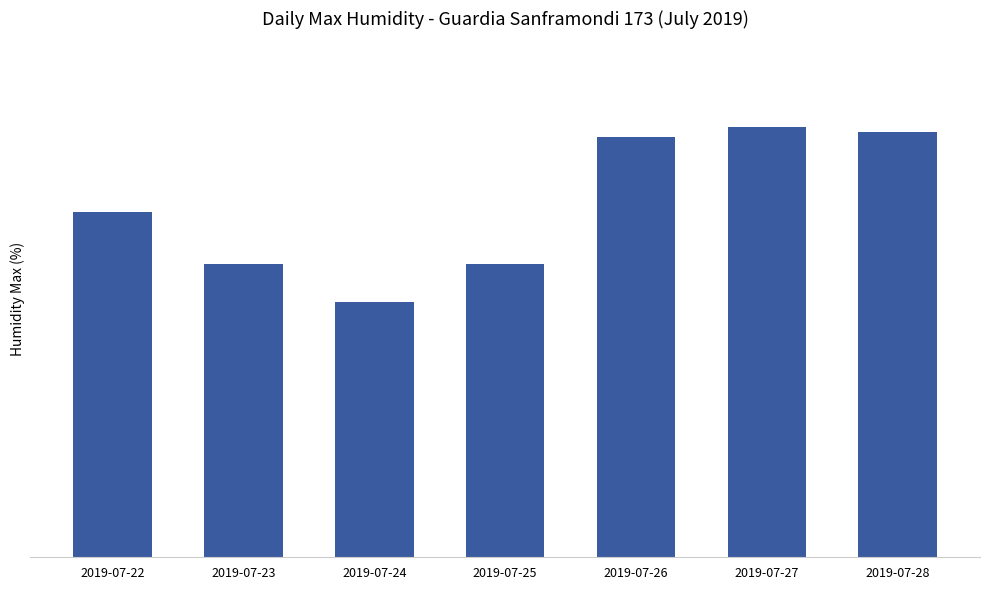

Are the bars horizontal?

No